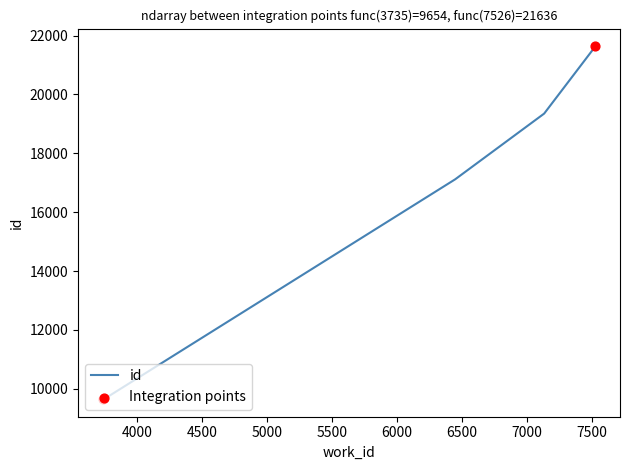

Approximately how many times larger is the value at 7526 compared to 7526?

1.0